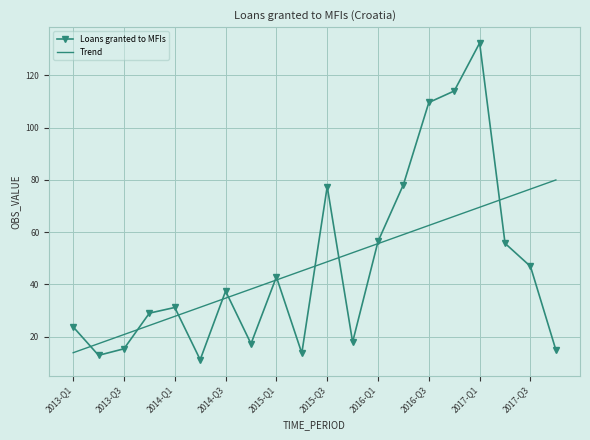

What is the smallest value displayed?

11.1